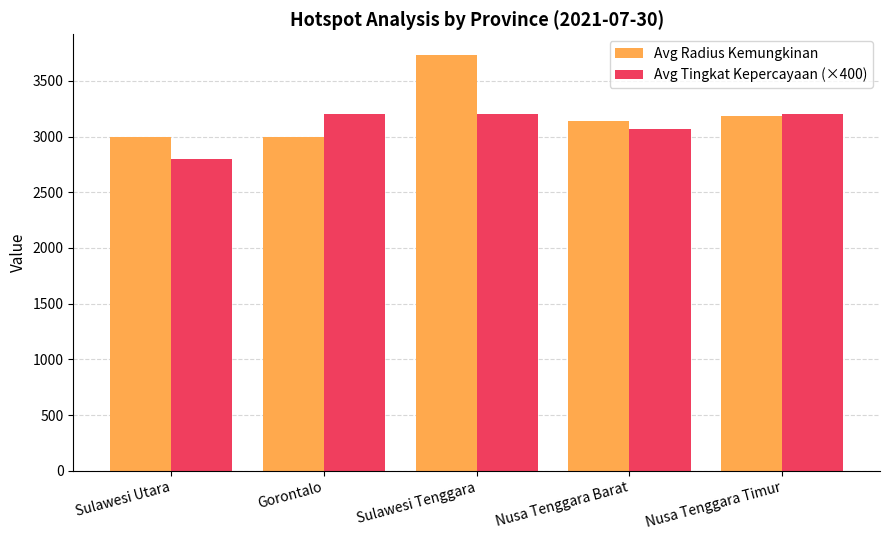

Rank the series by their maximum value, from highest to lowest.

Avg Radius Kemungkinan, Avg Tingkat Kepercayaan (×400)